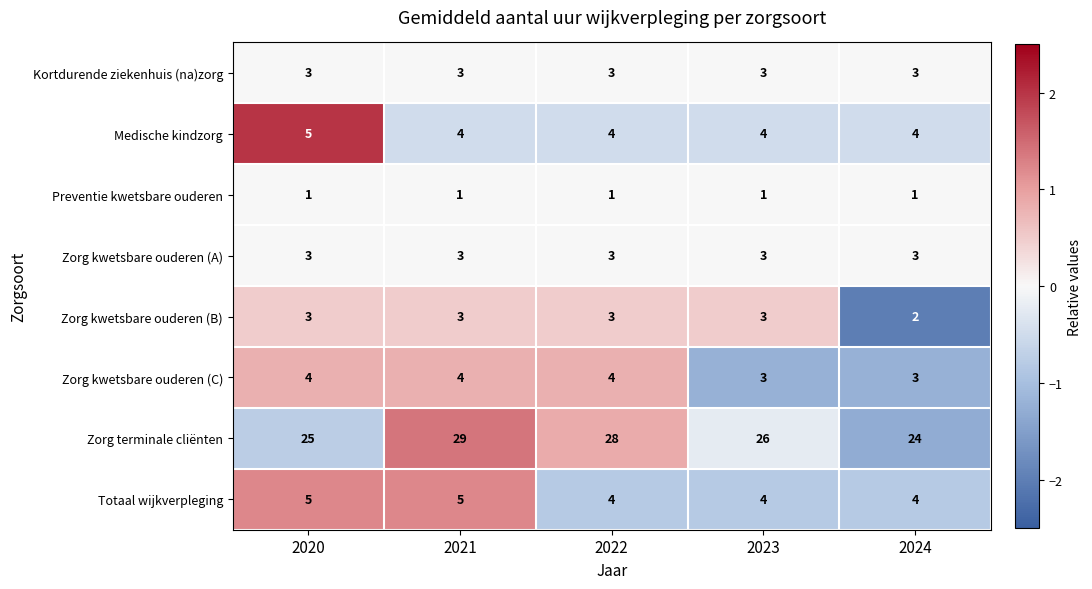

What is the difference between the highest and lowest values at 2024?

23